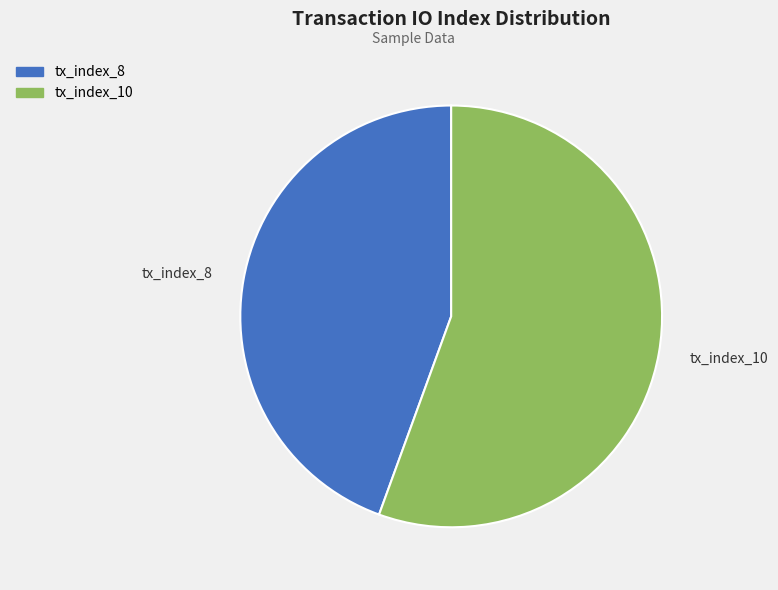

How many segments does this pie chart have?

2